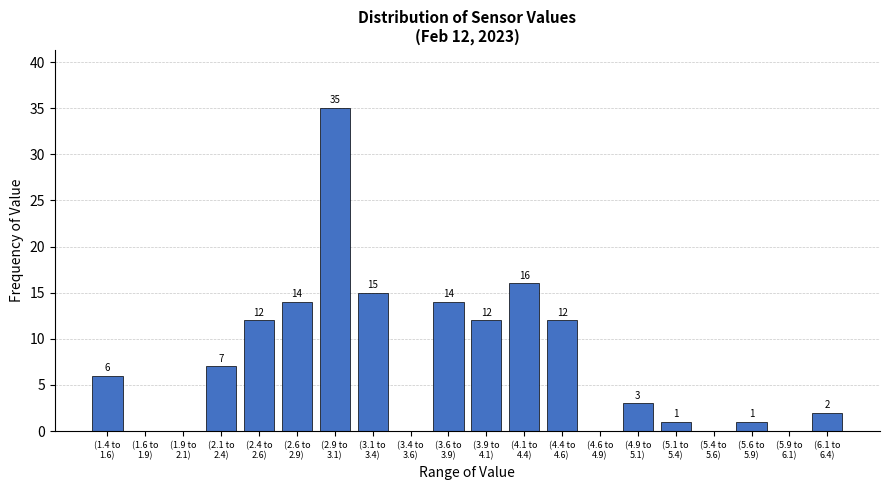

What is the greatest value displayed?

35